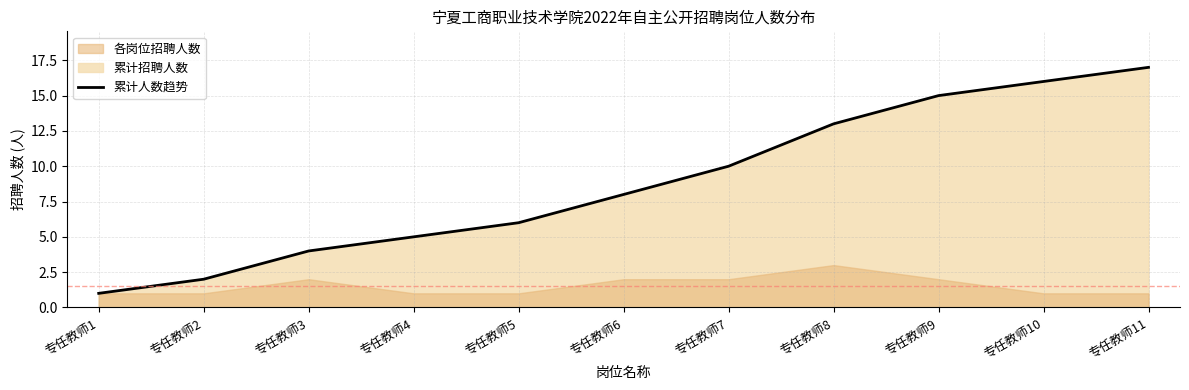

Reading left to right, extract all data points from this chart.

专任教师1=1	专任教师2=2	专任教师3=4	专任教师4=5	专任教师5=6	专任教师6=8	专任教师7=10	专任教师8=13	专任教师9=15	专任教师10=16	专任教师11=17